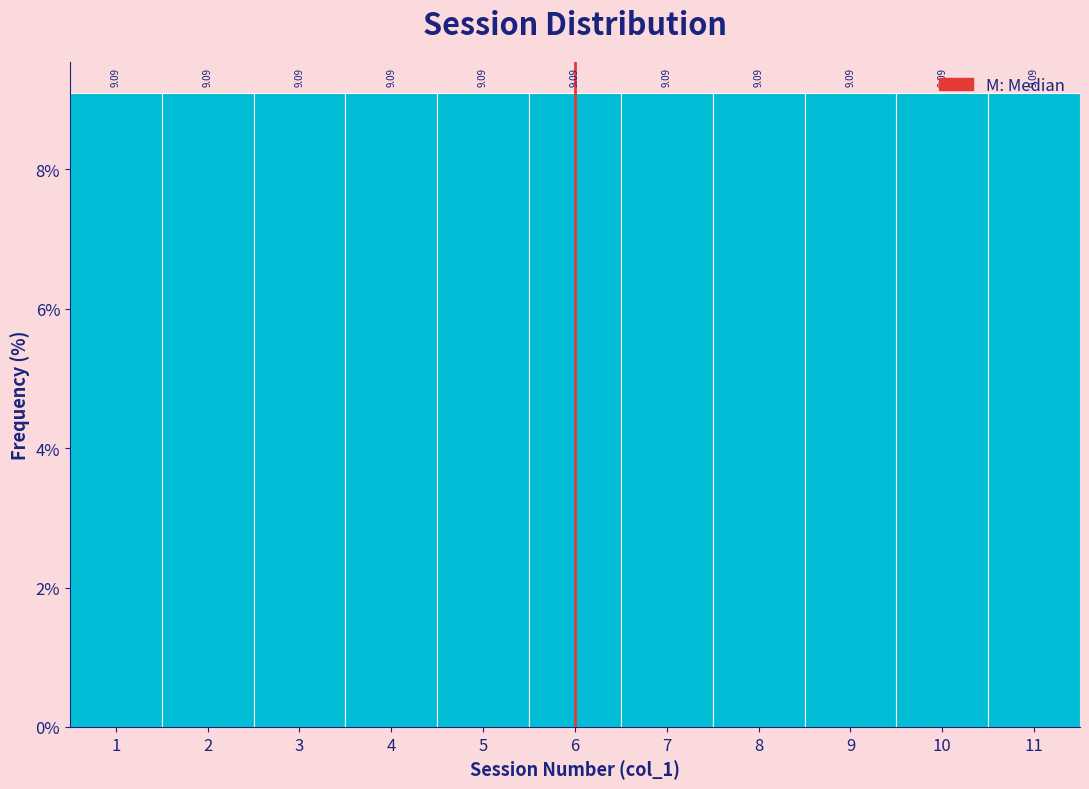

How tall is the bar that spans 1.5 to 2.5 on the x-axis?

9.09